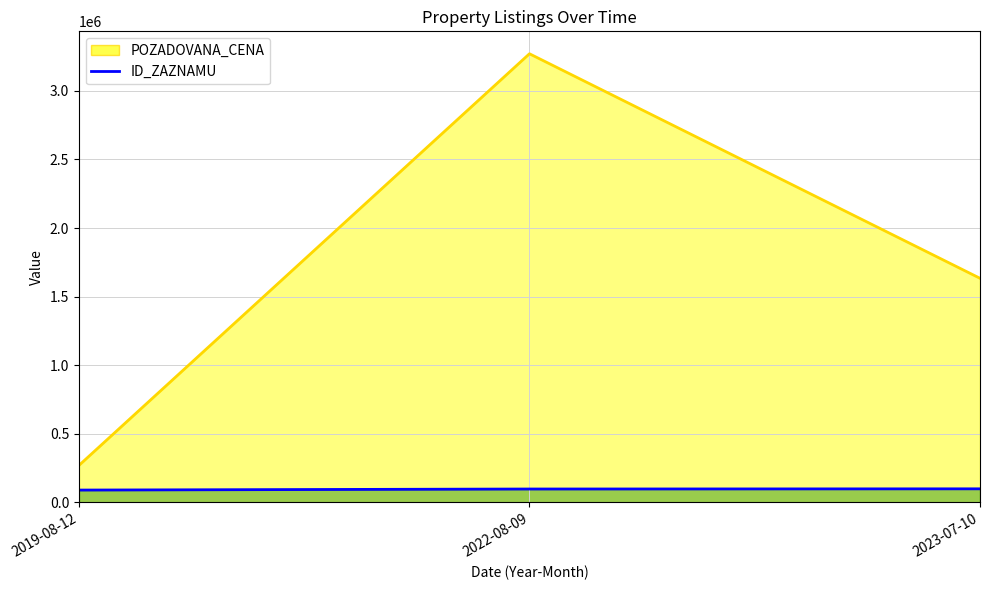

What is the label of the 2nd point from the left?

2022-08-09